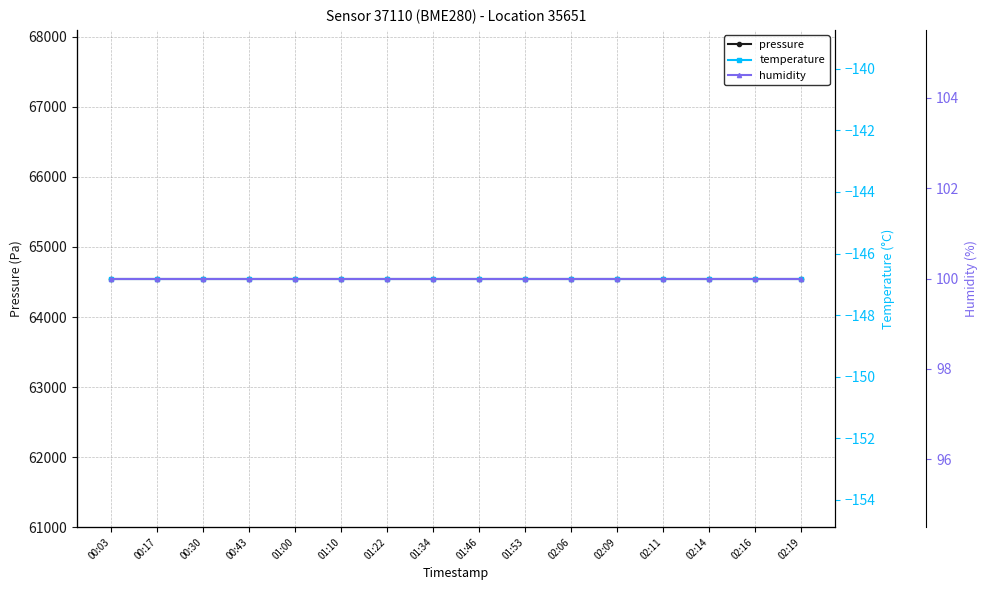

The humidity series shows 29.2 at 02:09. True or false?

False